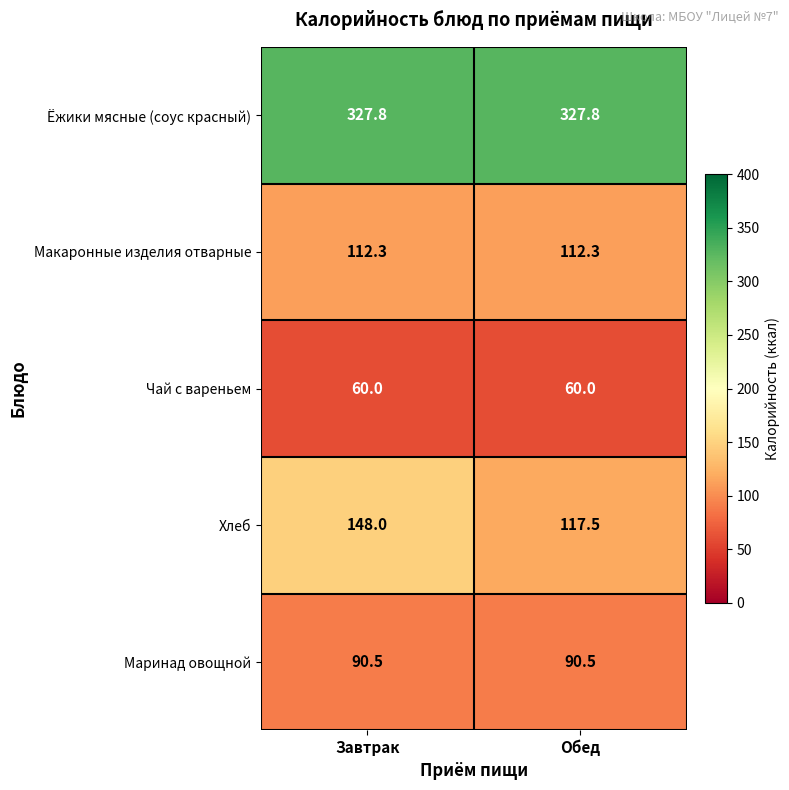

Between Завтрак and Обед, which series saw the biggest shift?

Хлеб